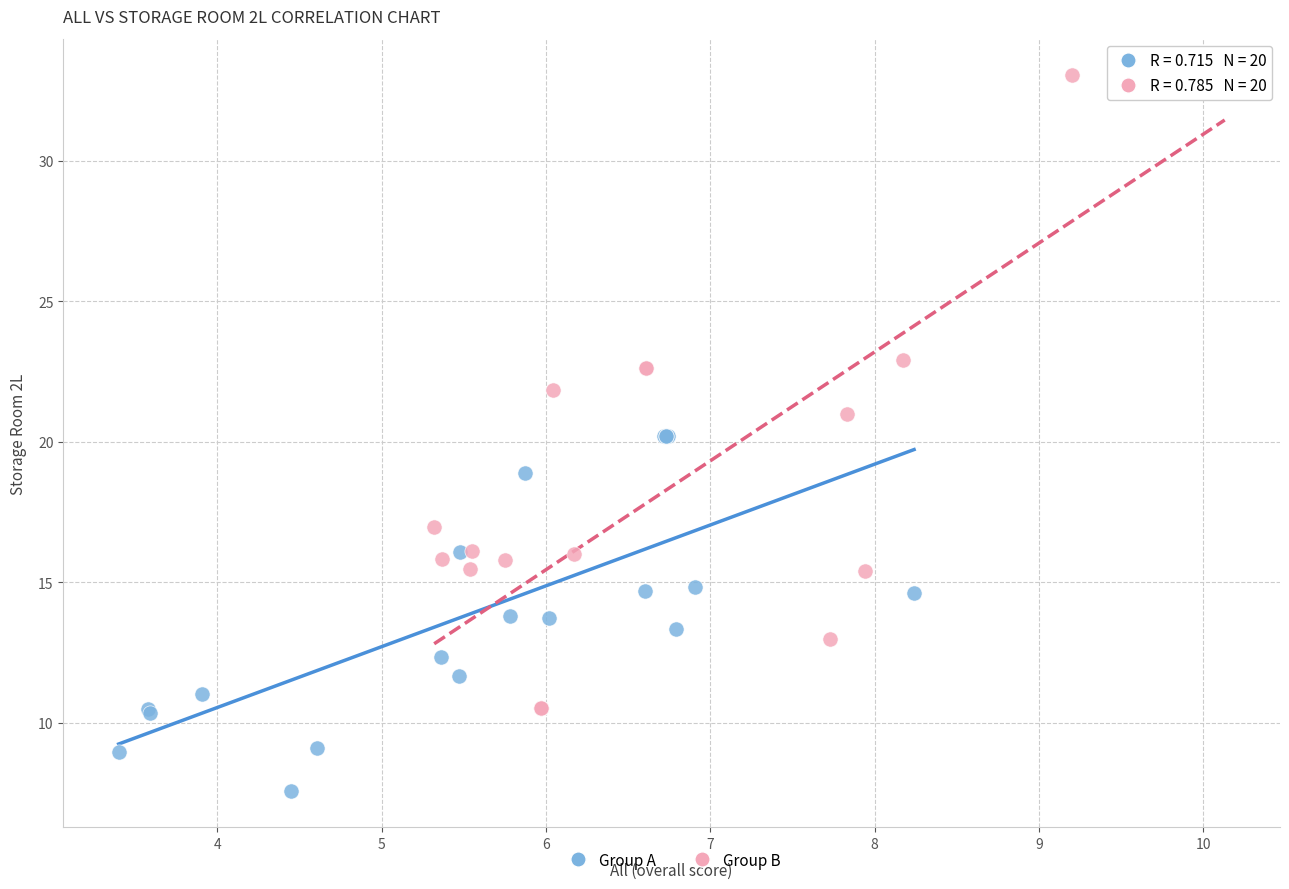

Which series reaches the minimum Y coordinate?

Group A